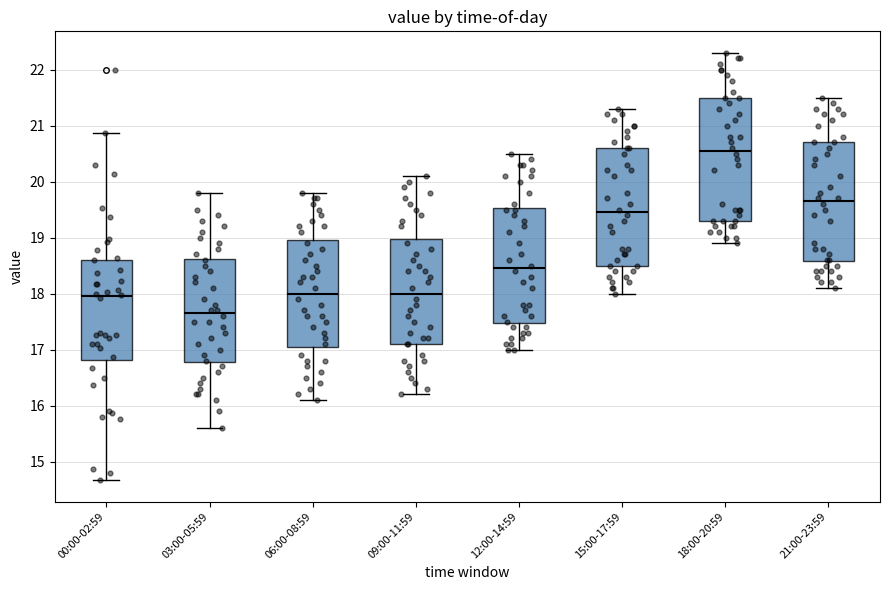

Reading left to right, read every box against the y-axis: the position of its median line, the range the box covers, and the ends of its whiskers. The values are not printed on the chart, so give them approximately, as read against the axis.

00:00-02:59: median 18.0, box 16.8 to 18.6, whiskers 14.7 to 20.9
03:00-05:59: median 17.7, box 16.8 to 18.6, whiskers 15.6 to 19.8
06:00-08:59: median 18.0, box 17.1 to 19.0, whiskers 16.1 to 19.8
09:00-11:59: median 18.0, box 17.1 to 19.0, whiskers 16.2 to 20.1
12:00-14:59: median 18.5, box 17.5 to 19.5, whiskers 17.0 to 20.5
15:00-17:59: median 19.5, box 18.5 to 20.6, whiskers 18.0 to 21.3
18:00-20:59: median 20.6, box 19.3 to 21.5, whiskers 18.9 to 22.3
21:00-23:59: median 19.7, box 18.6 to 20.7, whiskers 18.1 to 21.5